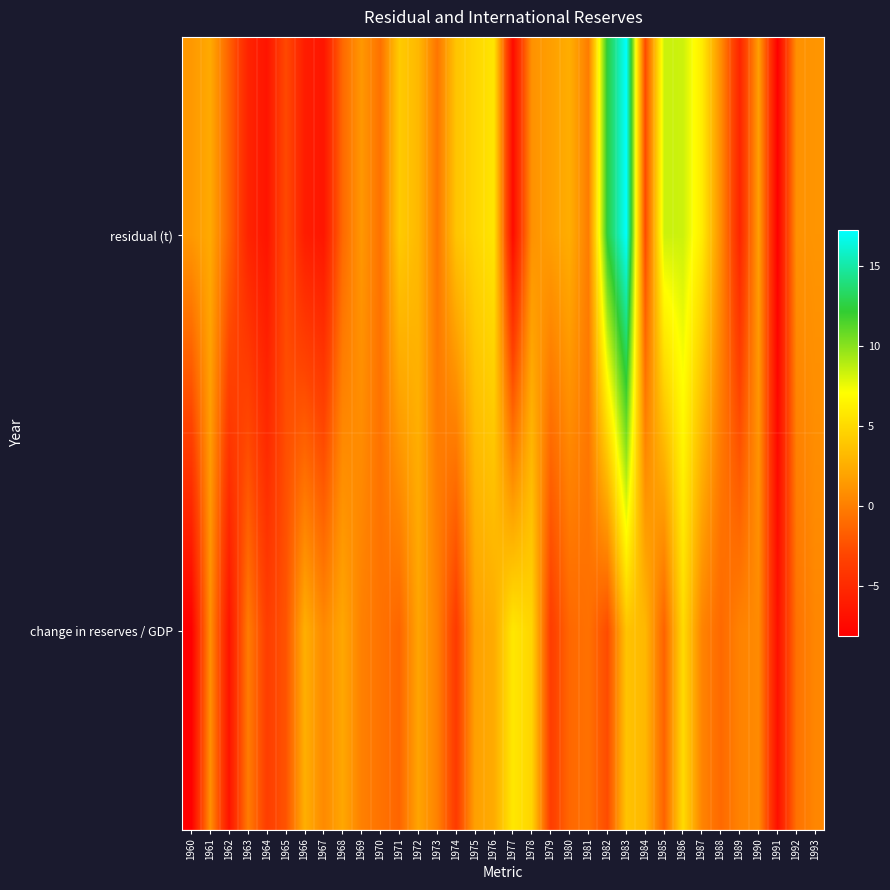

What is the difference between the highest and lowest values at 1960?

9.5